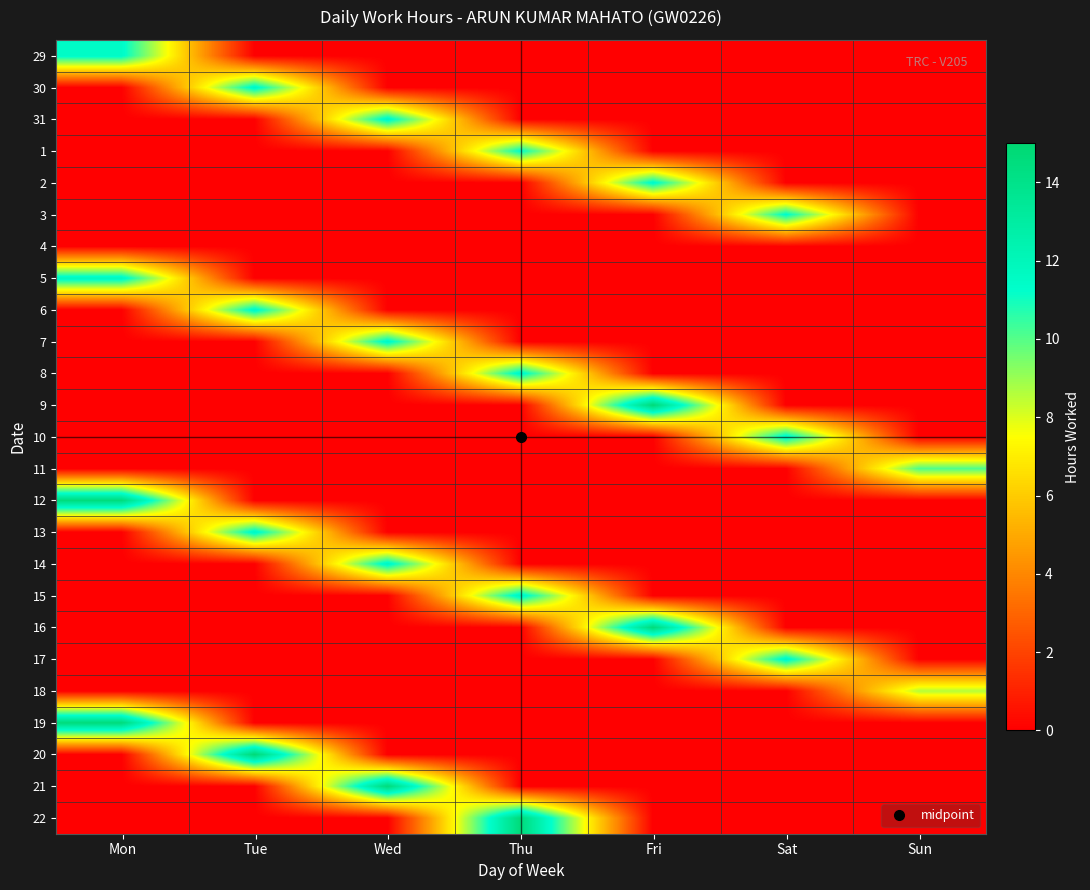

At which category is the sum across all series the highest?

Mon